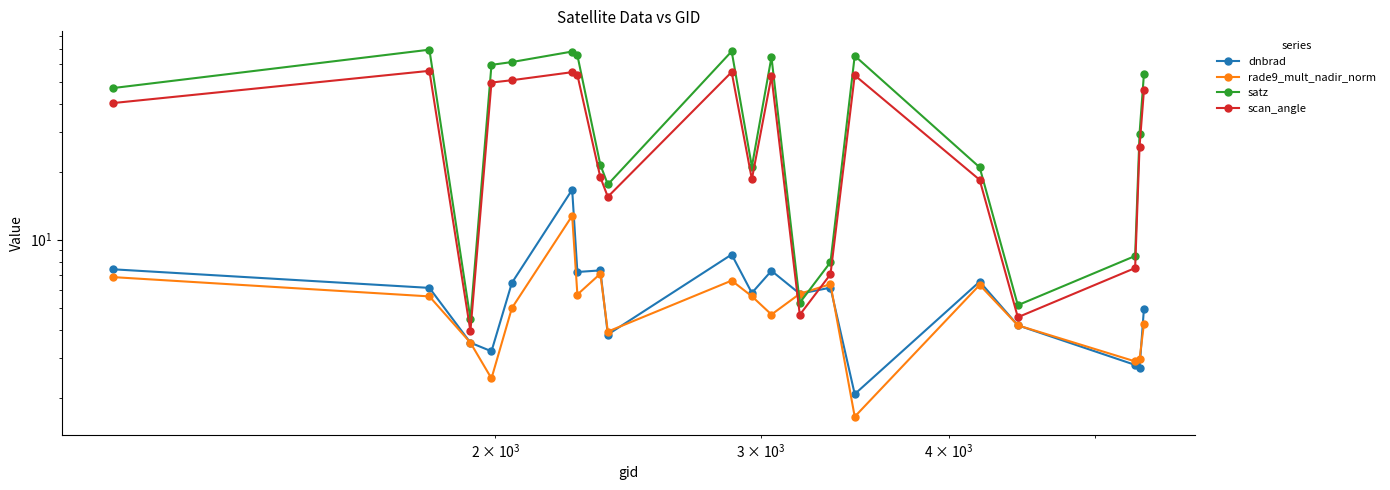

How many data points in dnbrad are less than 6?

10